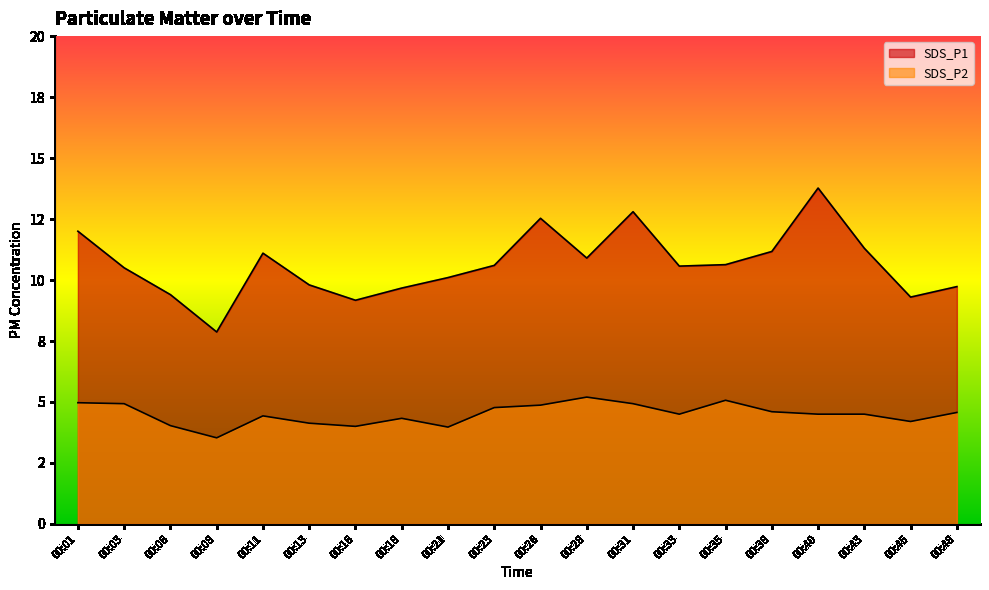

Which label corresponds to the smallest value in the chart?

00:08